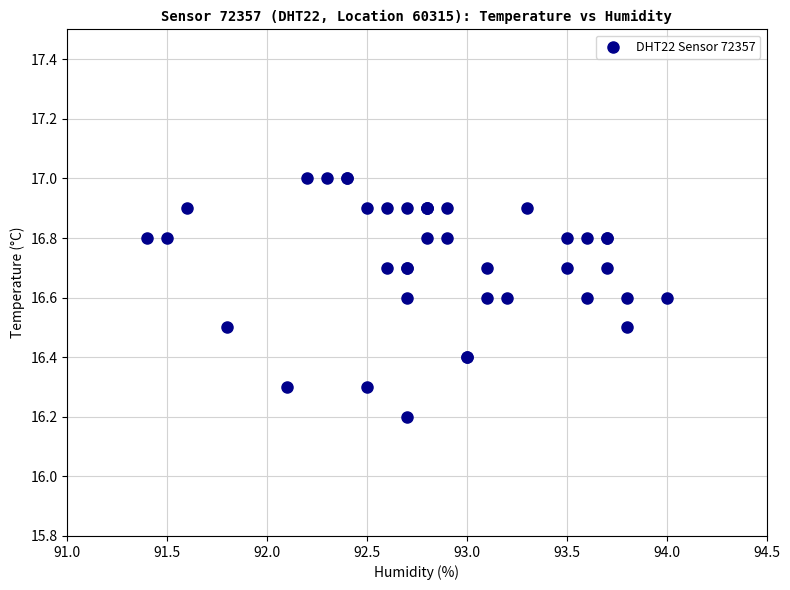

What Y value in the scatter plot is closest to 16?

16.2